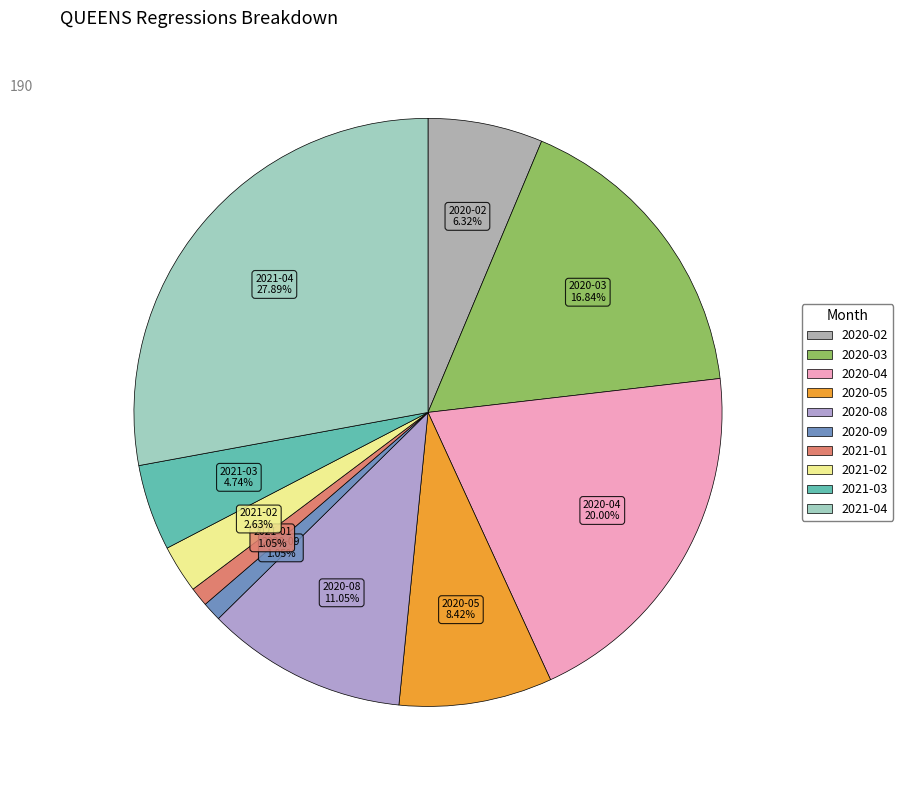

Is it true that 2021-01 is 1% of the pie?

True